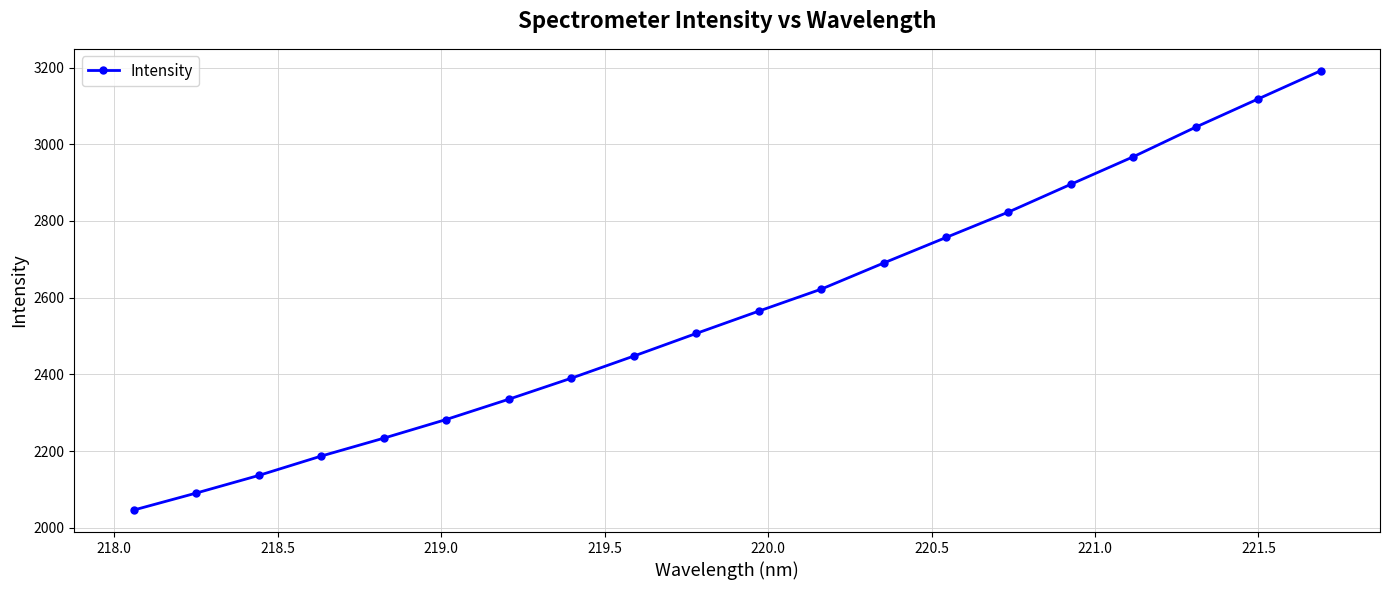

True or false: there are more than 0 points higher than both neighbors.

False